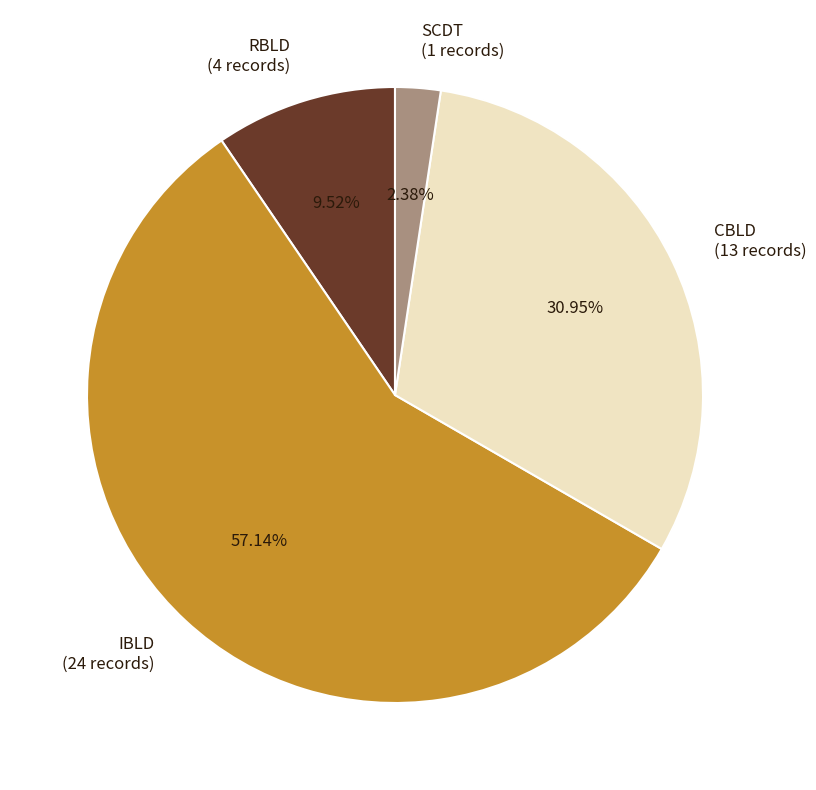

What percentage is the SCDT slice, to the nearest percent?

2%